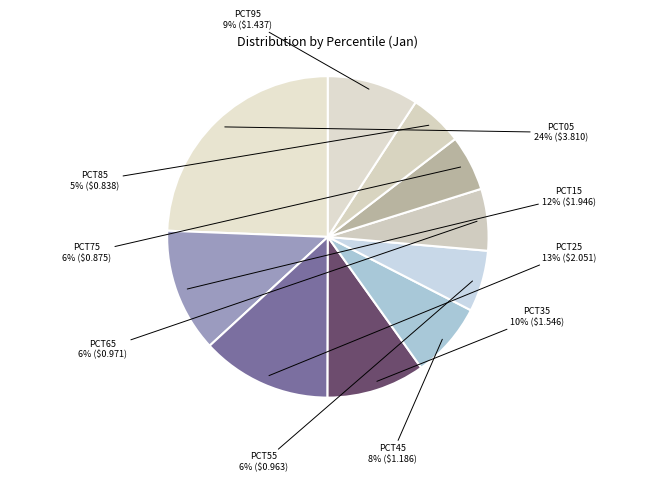

Which category has the smallest portion of the pie?

pct85